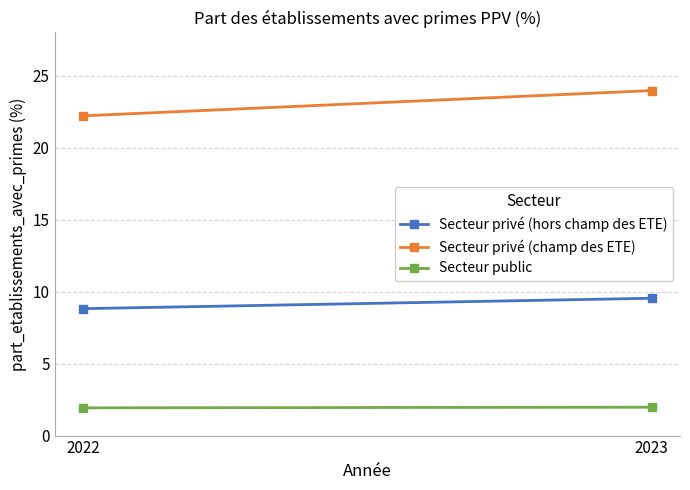

True or false: Secteur privé (hors champ des ETE) has a value of 12.7 at 2023.

False